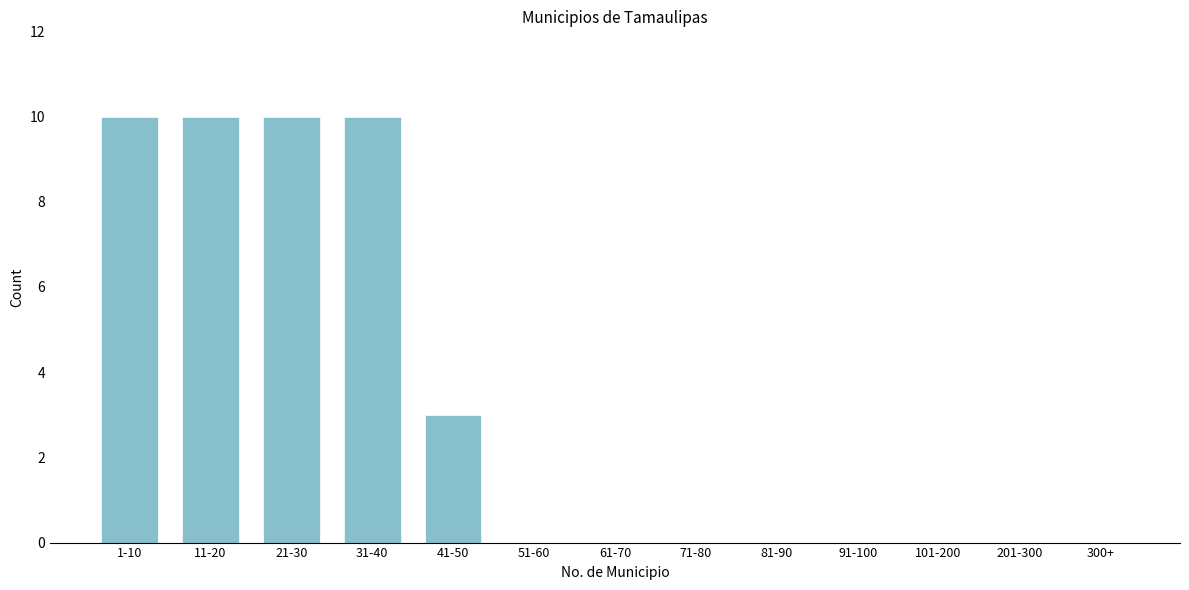

Reading left to right, list all the values displayed in this chart.

1-10=10	11-20=10	21-30=10	31-40=10	41-50=3	51-60=0	61-70=0	71-80=0	81-90=0	91-100=0	101-200=0	201-300=0	300+=0